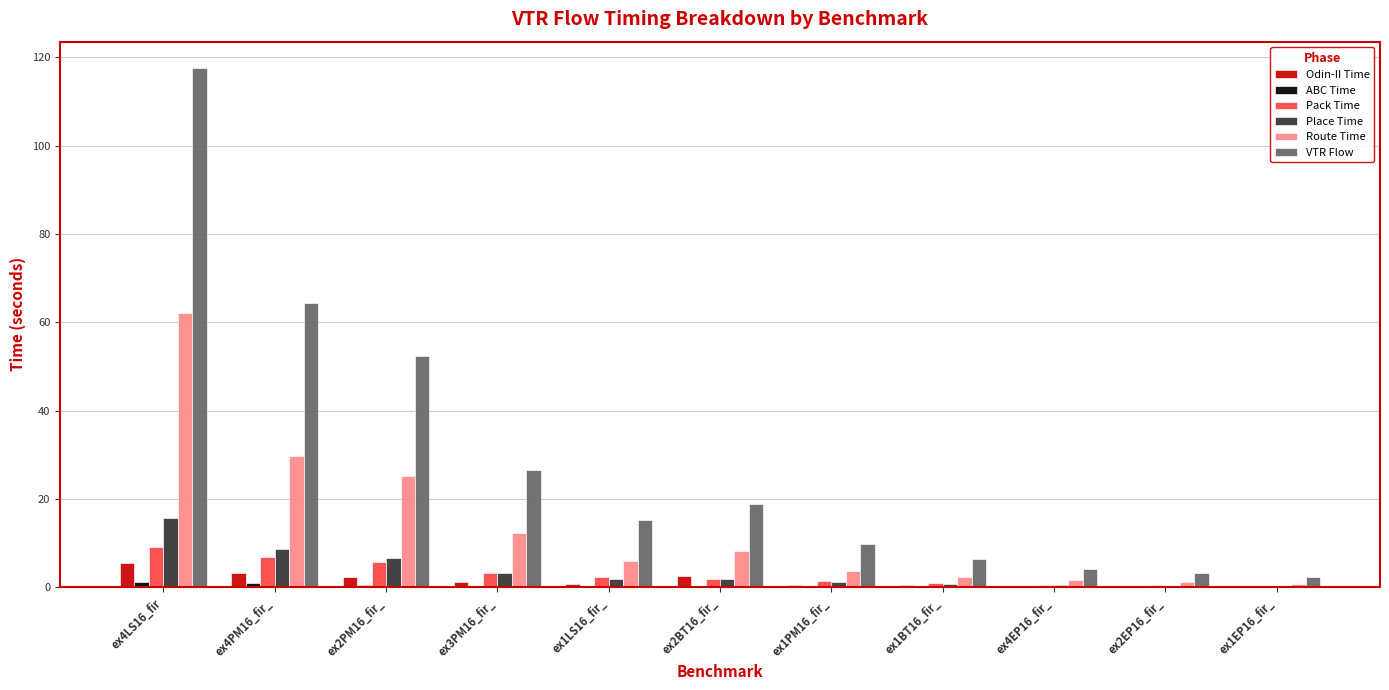

Where is Route Time nearest to the value 31?

ex4PM16_fir_